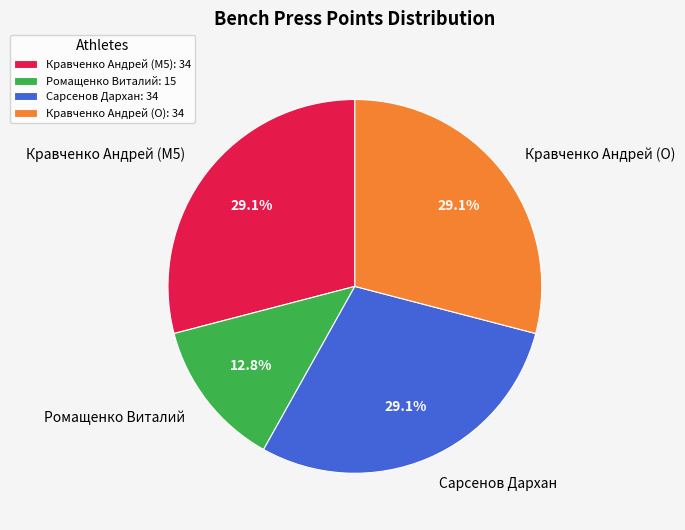

What percentage is the Сарсенов Дархан slice, to the nearest percent?

29%